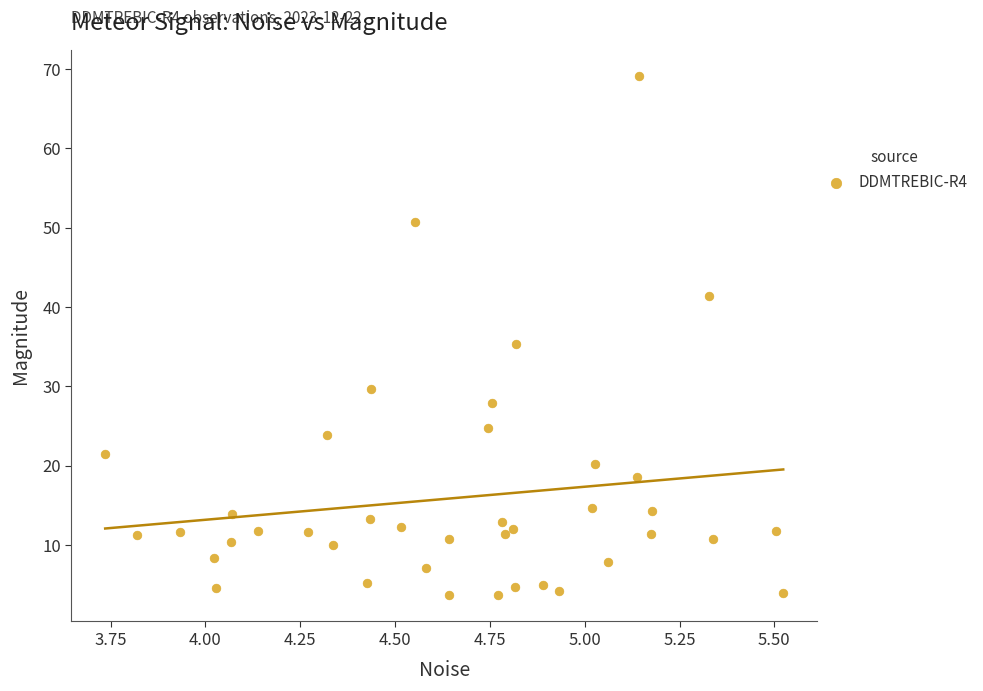

What is the range of X values (max minus min)?

1.8